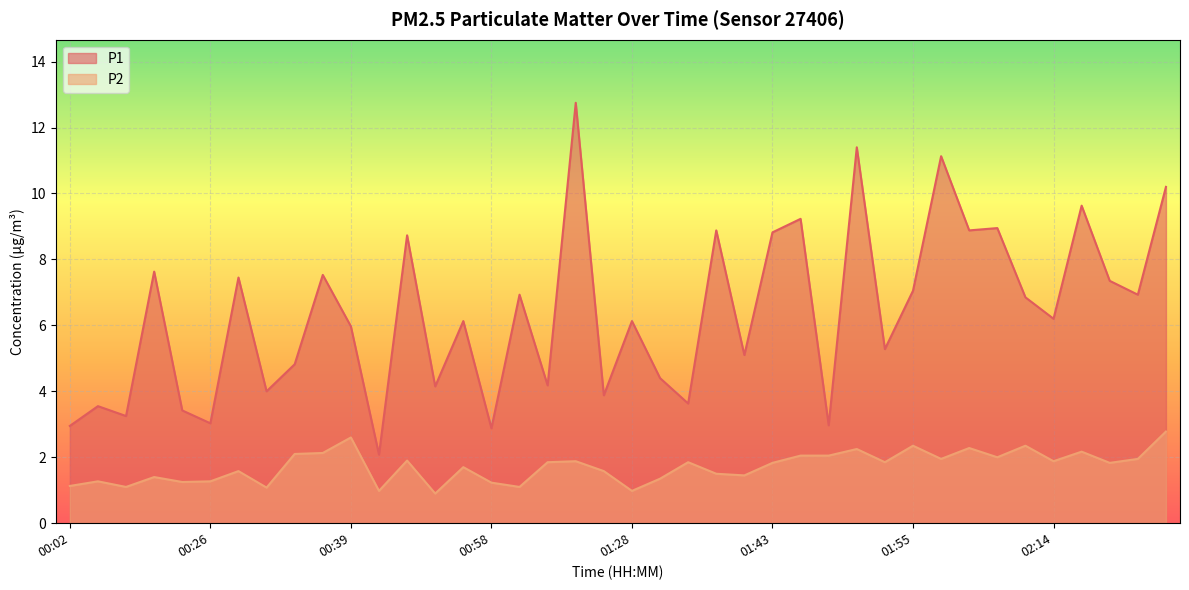

What is the sum of all P1 values?

254.3